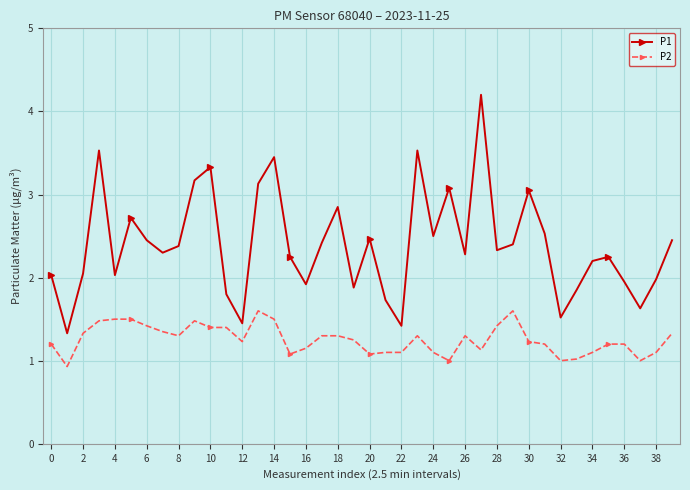

What is the average value of the P1 series?

2.4